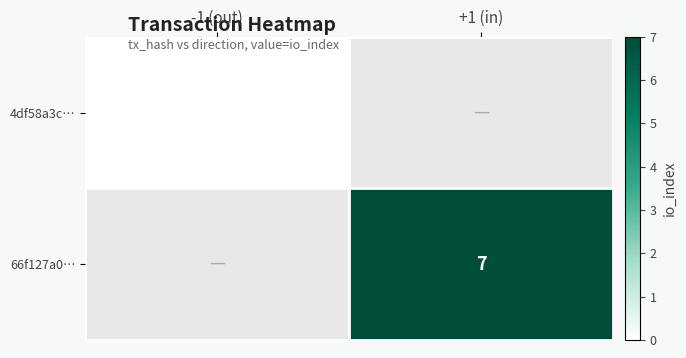

The value of 66f127a0… at +1 (in) is 2. True or false?

False